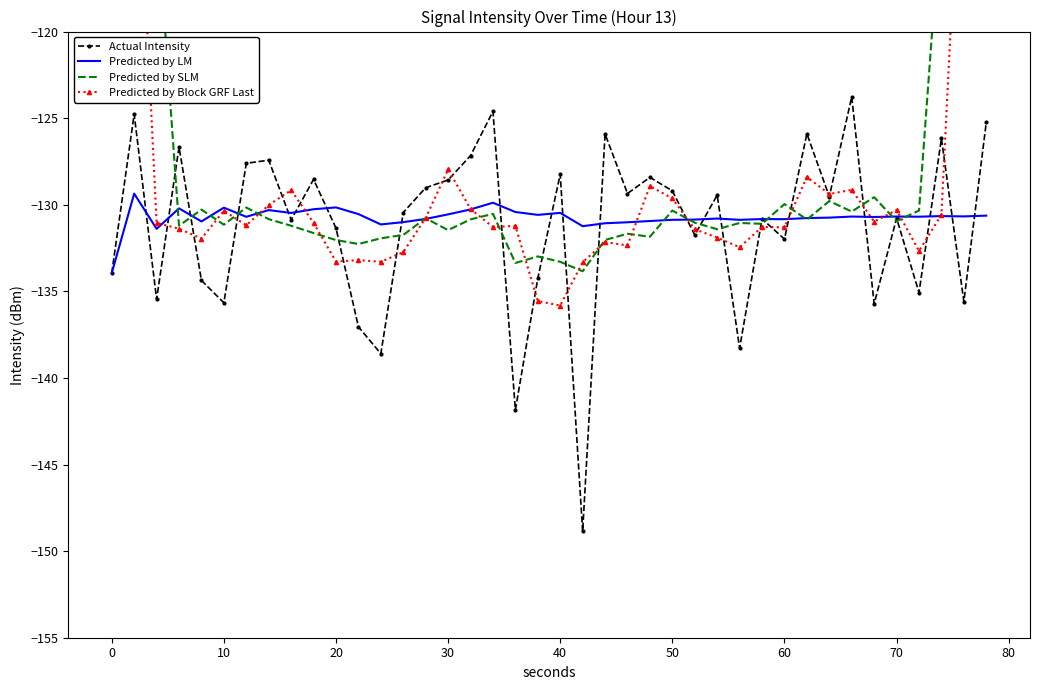

What is the greatest value displayed?

-74.4